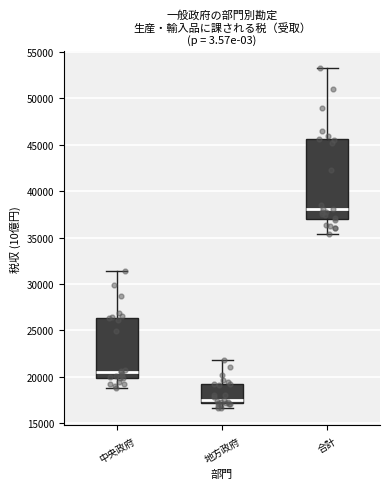

Reading left to right, read every box against the y-axis: the position of its median line, the range the box covers, and the ends of its whiskers. The values are not printed on the chart, so give them approximately, as read against the axis.

中央政府: median 20500, box 20000 to 26500, whiskers 19000 to 31500
地方政府: median 17500, box 17000 to 19000, whiskers 16500 to 22000
合計: median 38000, box 37000 to 45500, whiskers 35500 to 53000